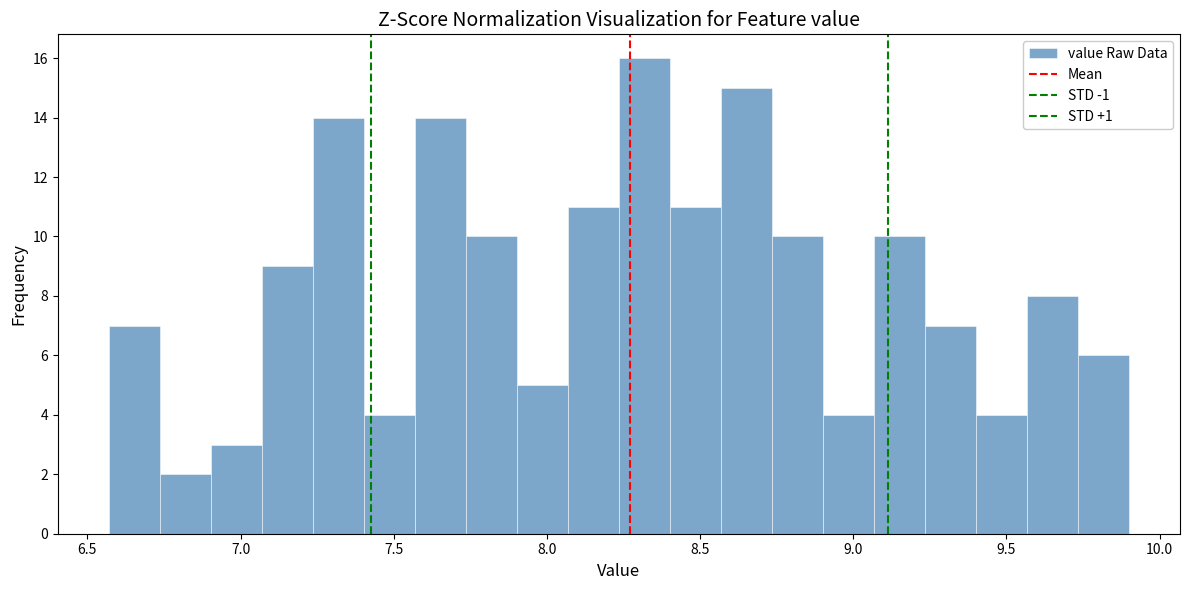

Around what value on the x-axis is the tallest bar? Give the approximate position of its centre, as read against the axis.

8.30